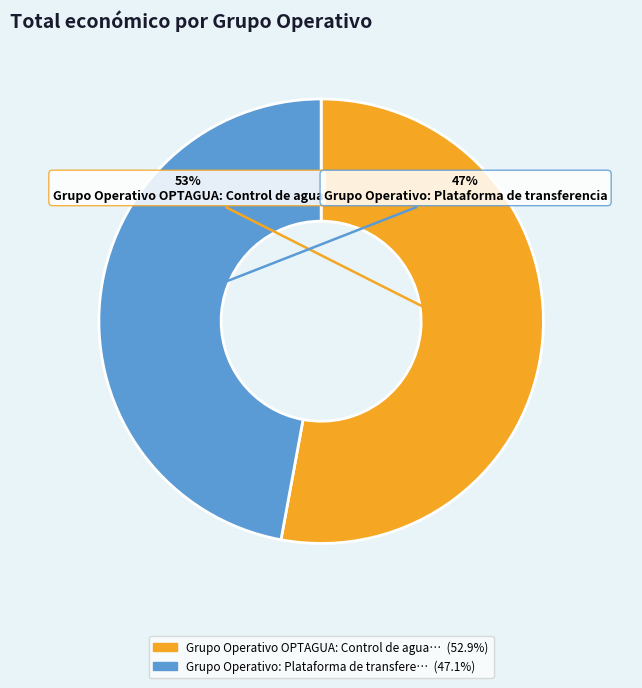

To the nearest percent, what is the average slice percentage?

50%